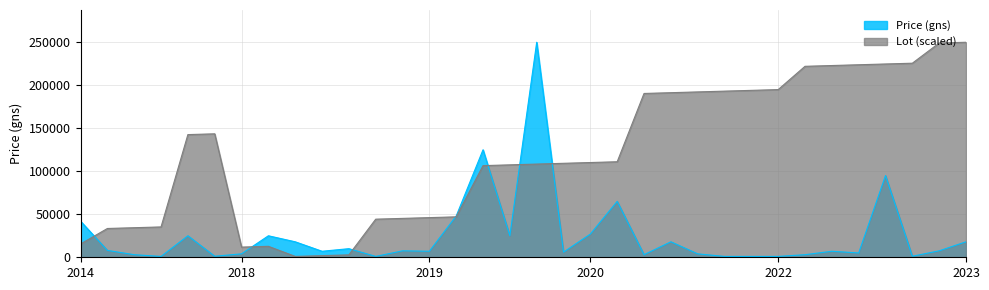

How many values in the Price (gns) series are below 7500?

17